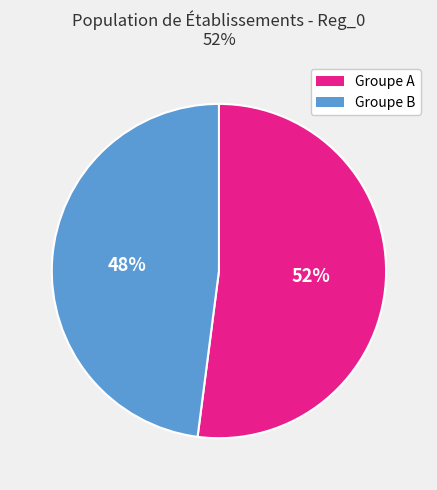

To the nearest percent, what is the average slice percentage?

50%